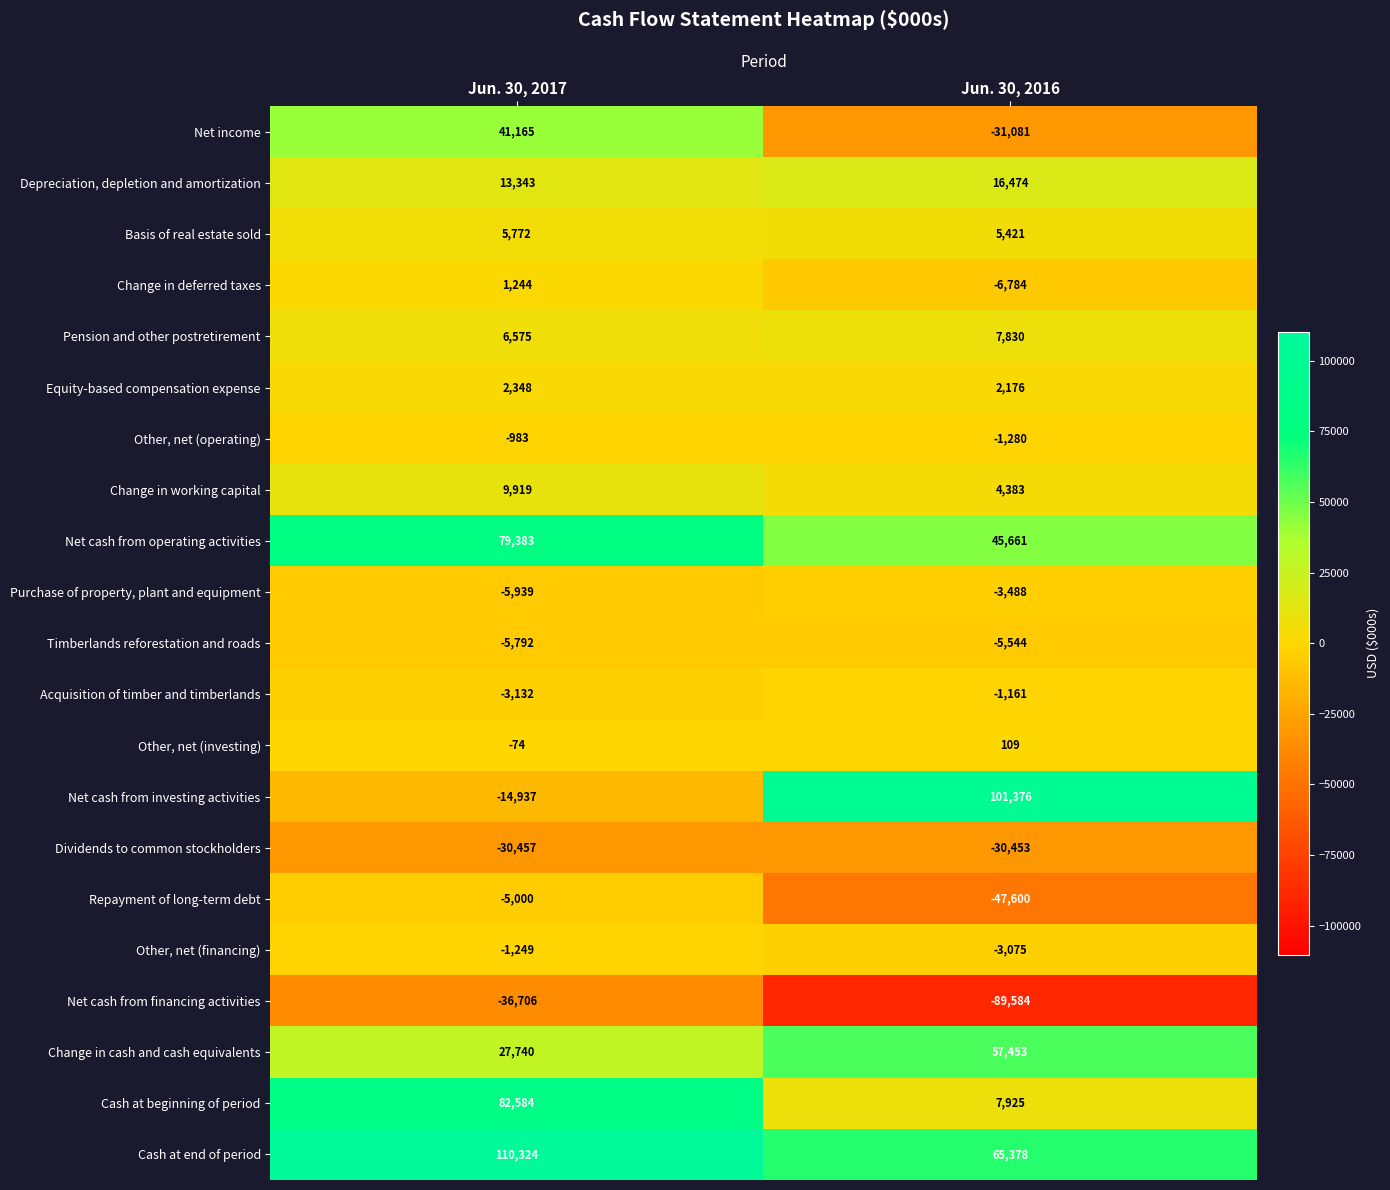

Rank the categories by Other, net (operating) value from lowest to highest.

Jun. 30, 2016, Jun. 30, 2017